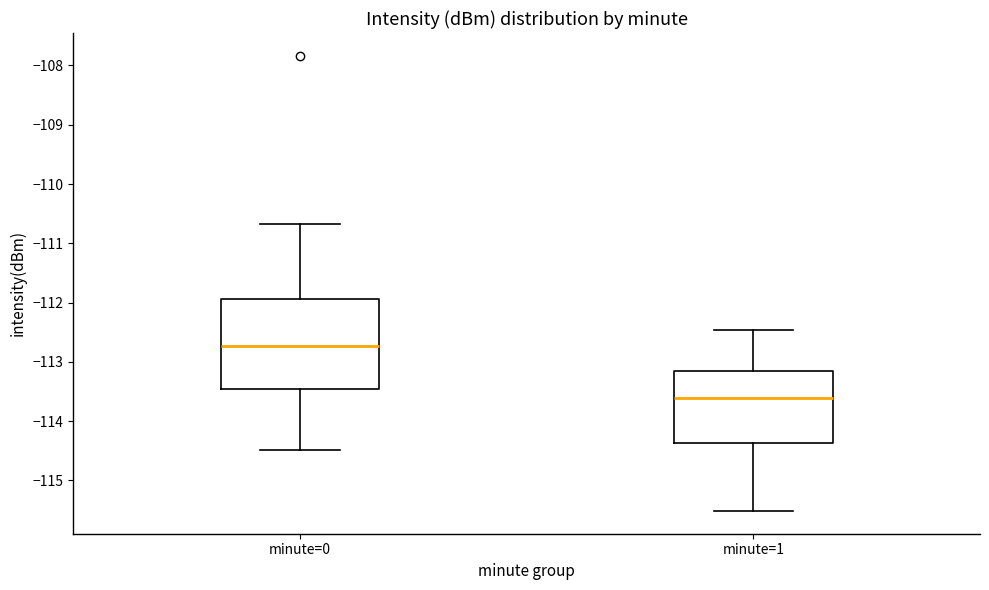

Comparing the boxes themselves (not the whiskers), which one is the tallest?

minute=0